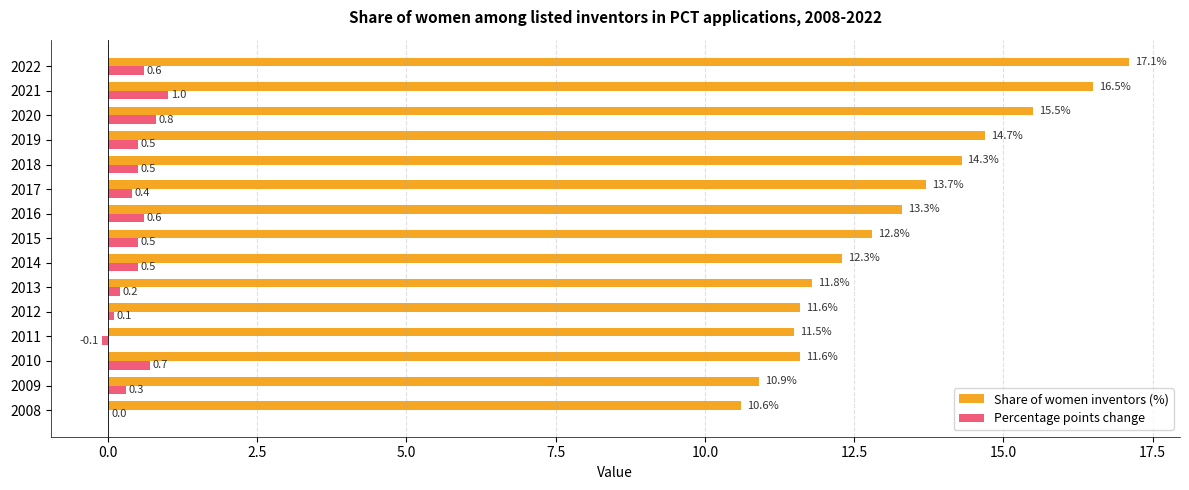

What is the sum of the Share of women inventors (%) values at 2022 and 2020?

32.6